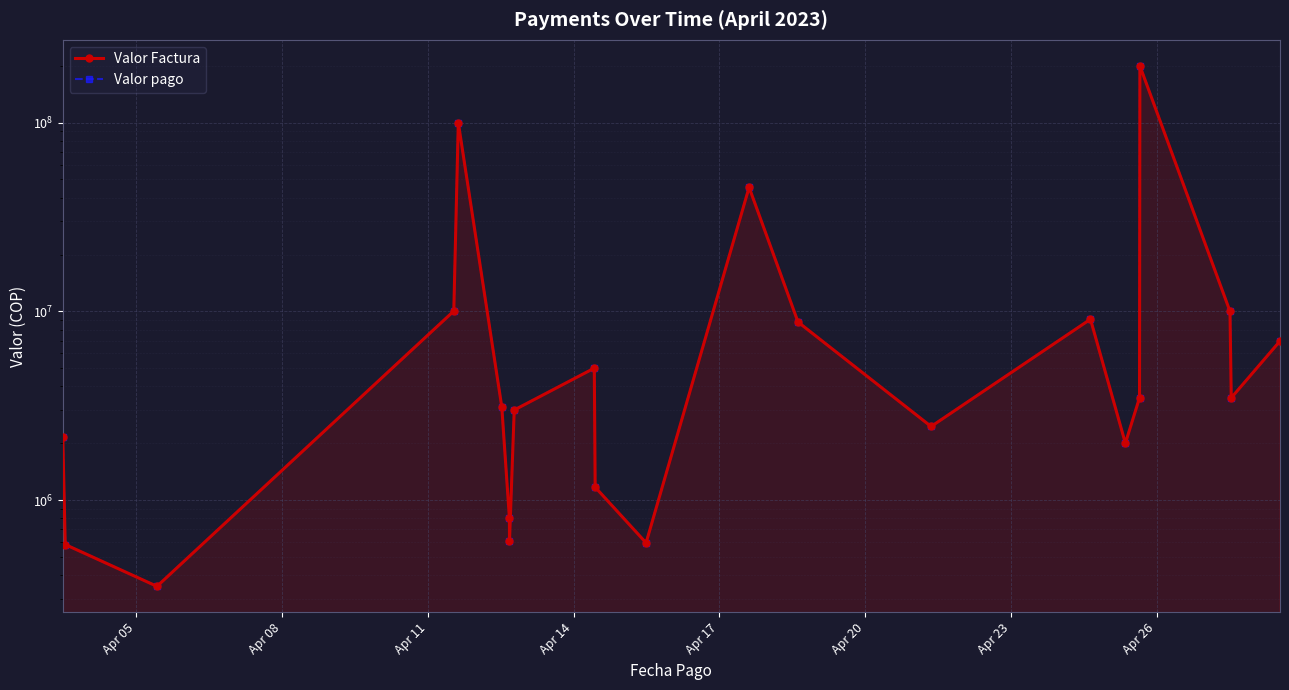

What is the maximum value shown in the chart?

200000000